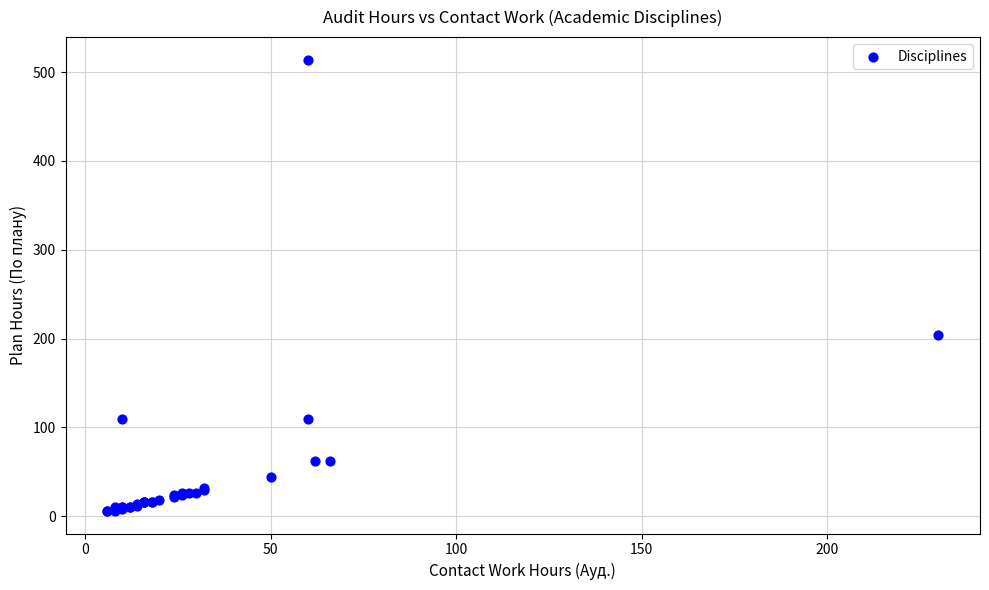

What Y value in the scatter plot is closest to 260?

204